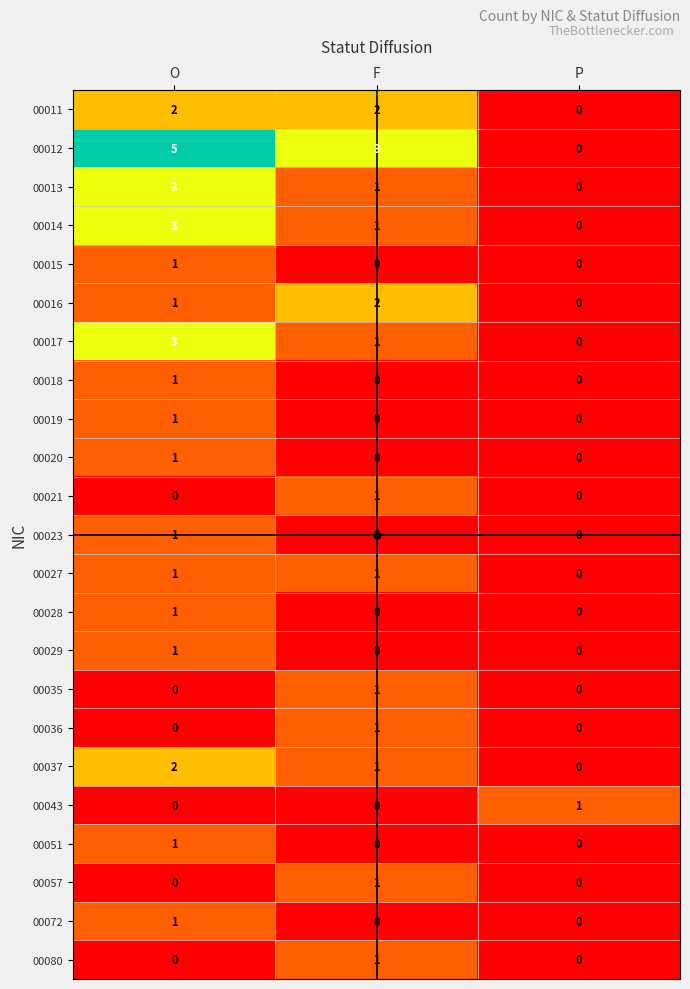

Is it true that 00012 equals 2 at P?

False